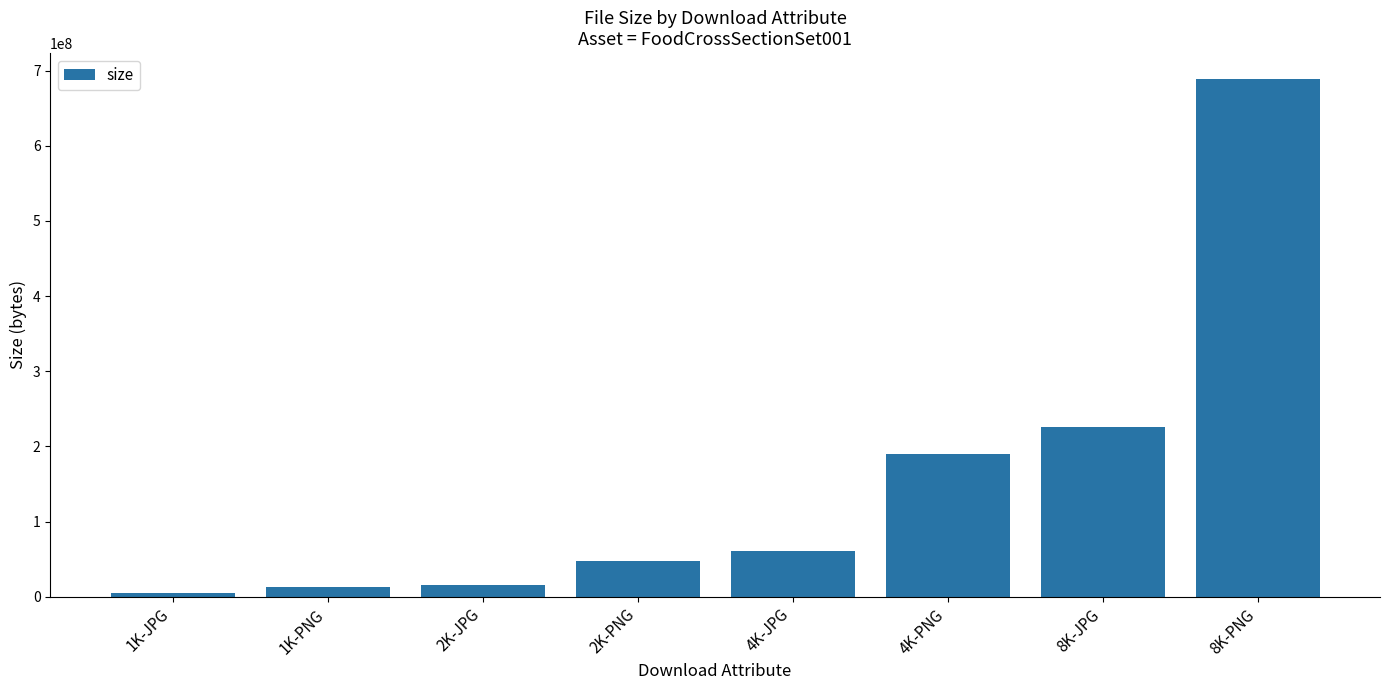

Is it true that the value at 4K-JPG is 86302719?

False